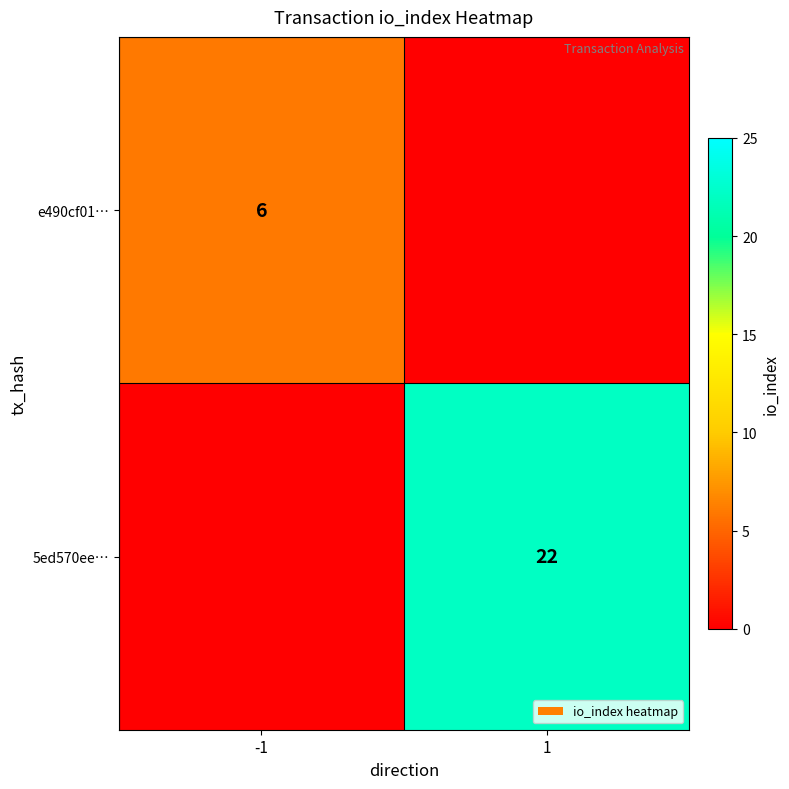

Between -1 and 1, which is larger?

1